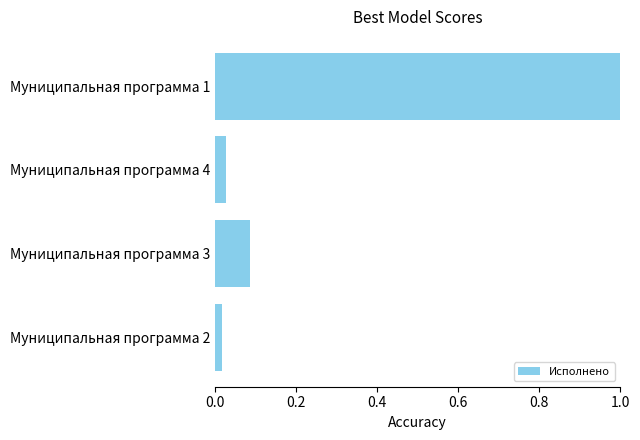

Does the chart contain stacked bars?

No